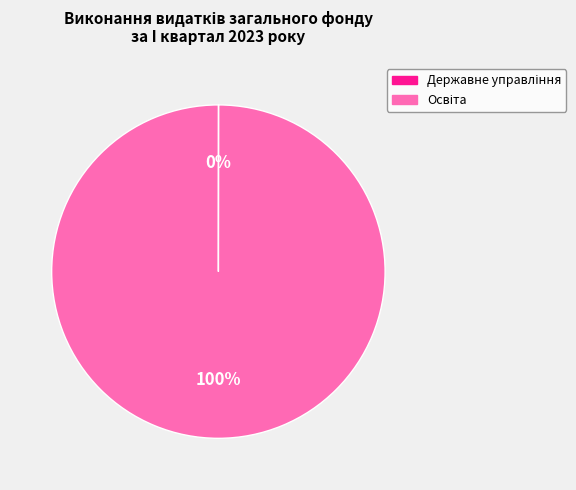

To the nearest percent, what is the difference between the largest and smallest slice percentages?

100%